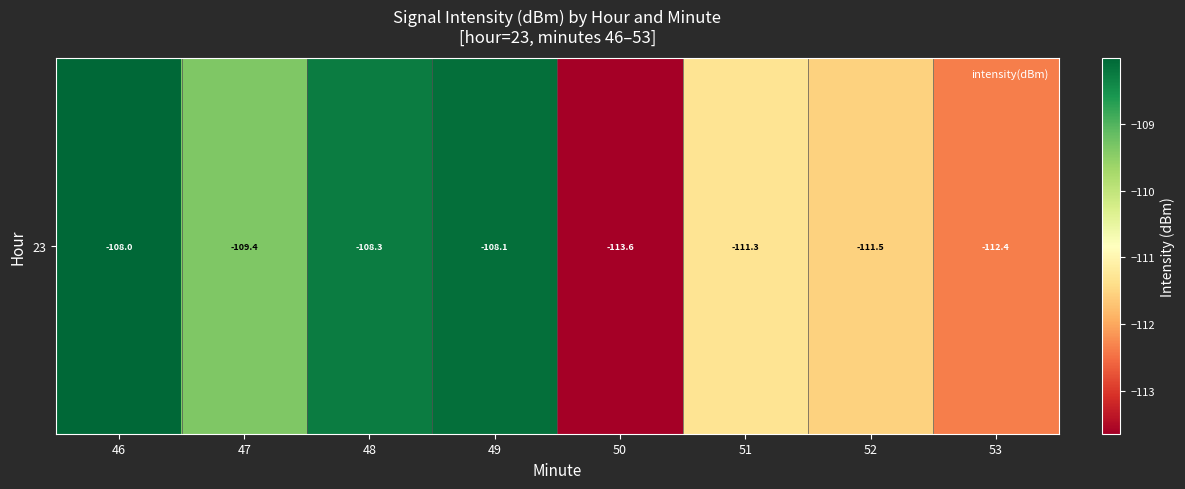

What is the change in value from 50 to 51?

+2.3